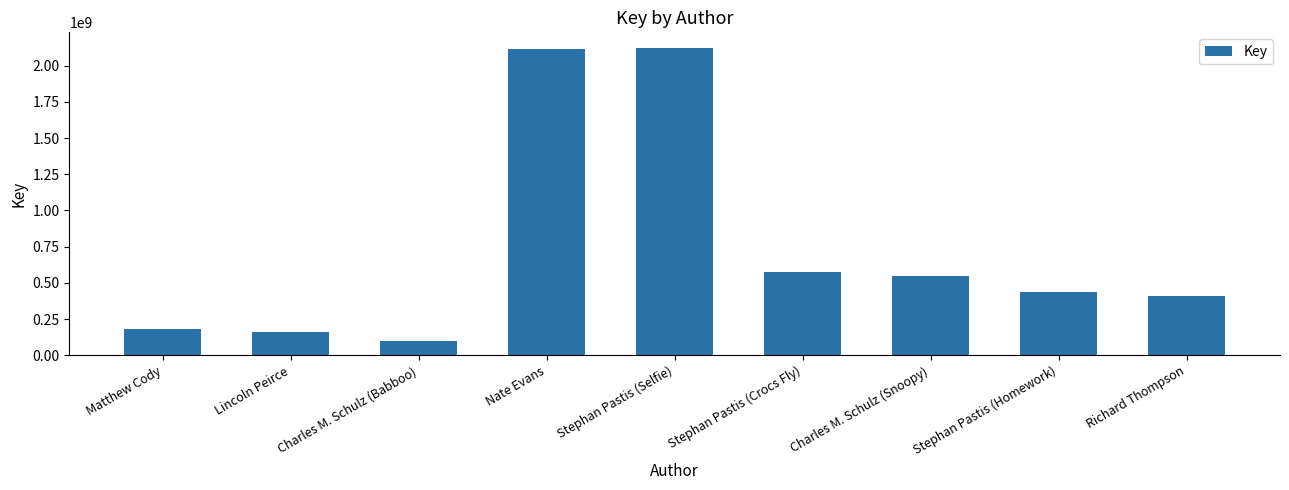

How many series are shown in this chart?

1